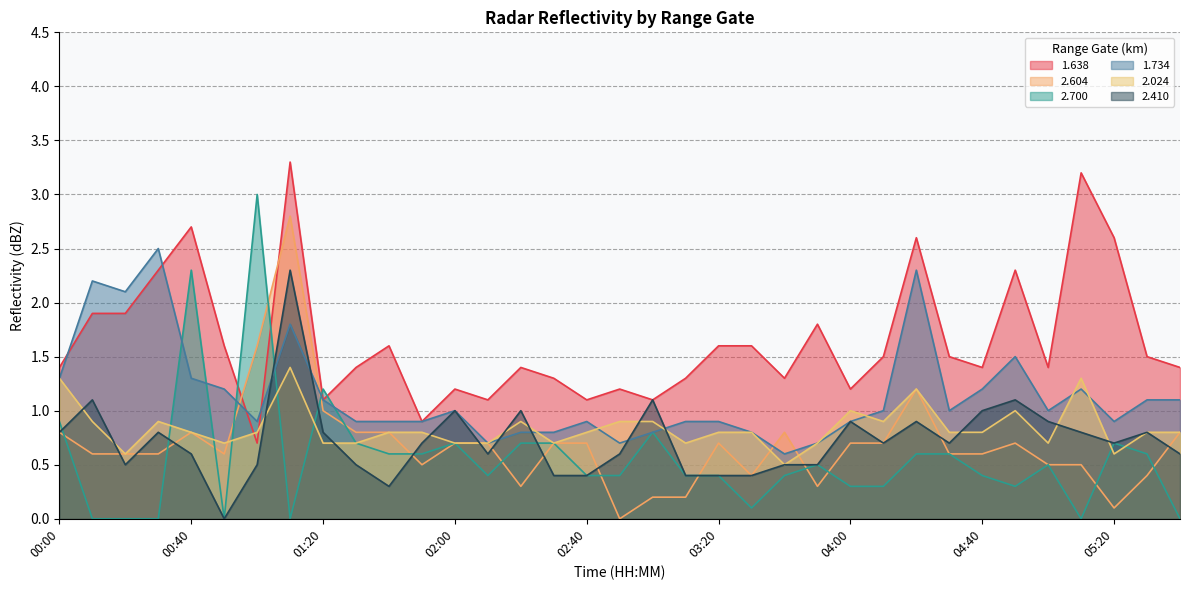

True or false: 2.410 and 1.734 cross at least once.

True